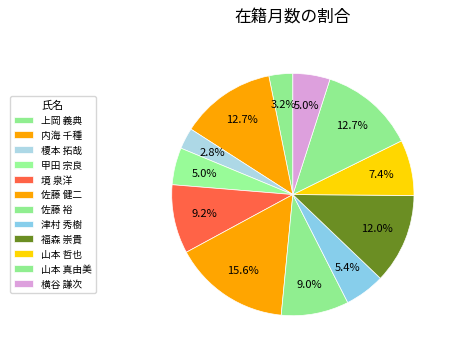

Between 佐藤 裕 and 甲田 宗良, which is larger?

佐藤 裕